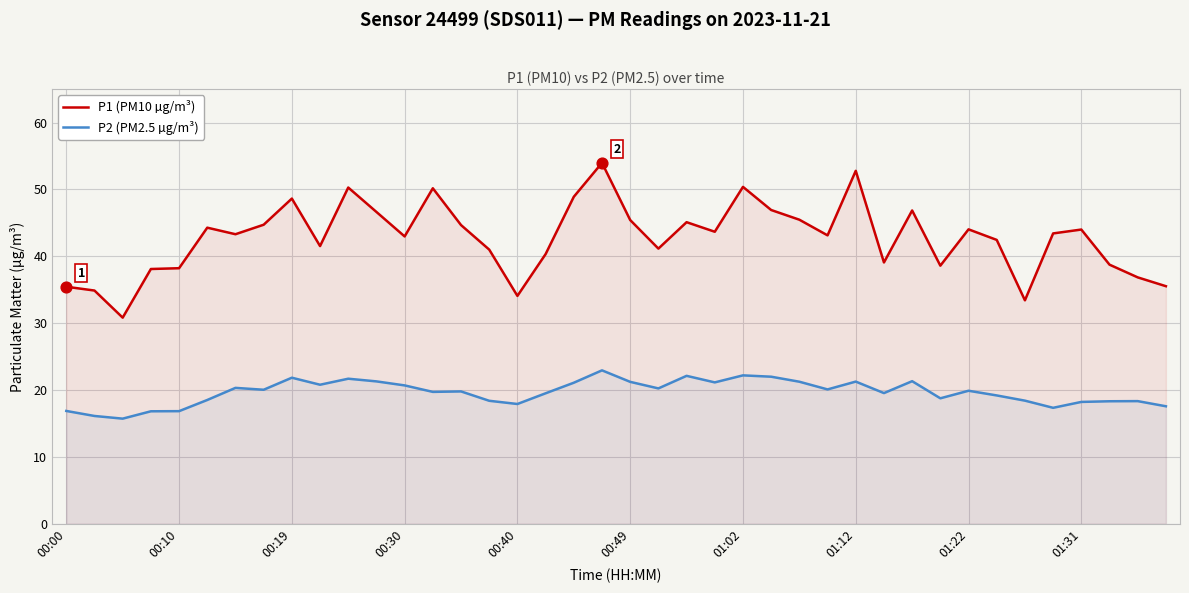

At which category is the sum across all series the highest?

19